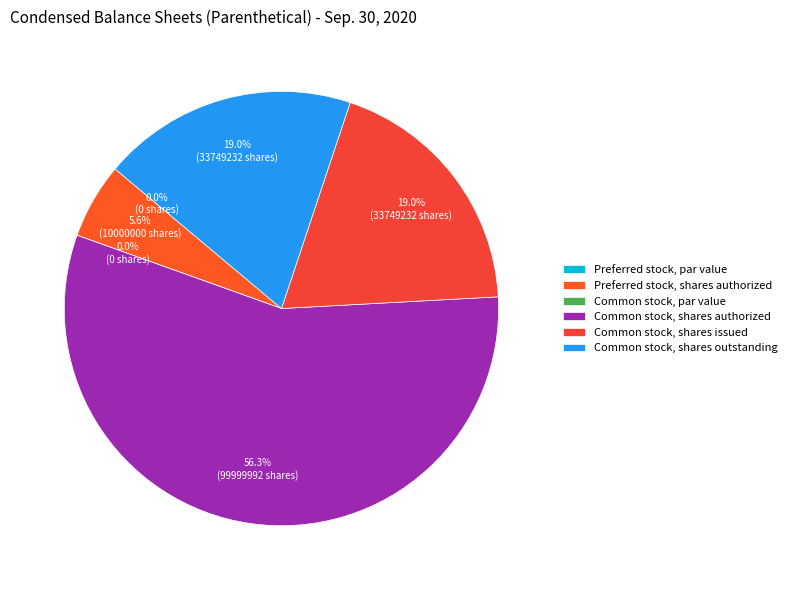

To the nearest percent, what percentage of the pie is Common stock, shares issued?

19%